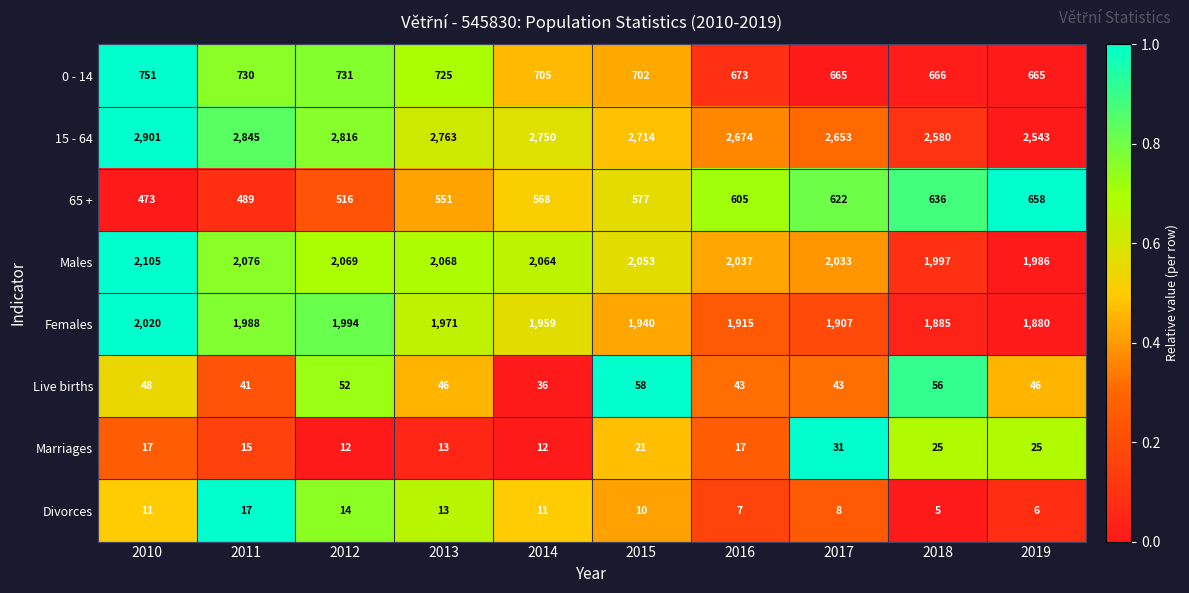

At which label is 15 - 64 closest to 2722?

2015